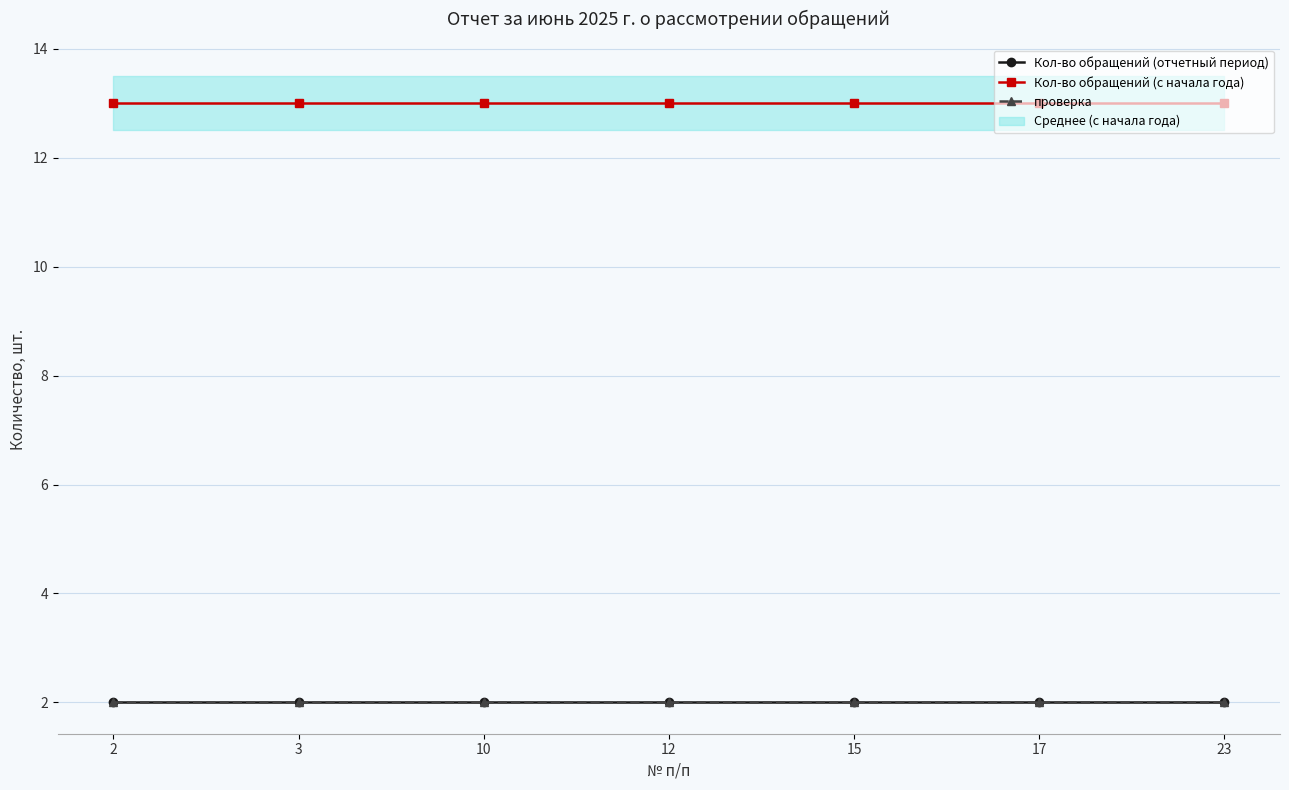

True or false: проверка and Кол-во обращений (отчетный период) intersect in this chart.

False